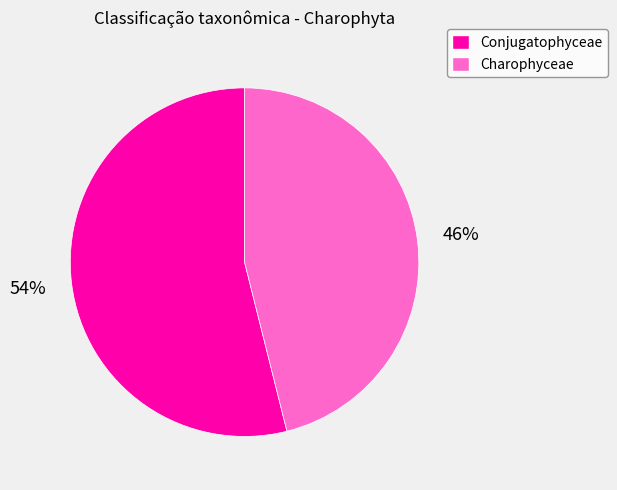

Does Charophyceae represent more than half of the total?

No